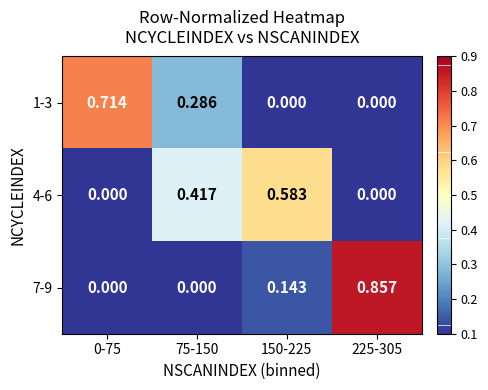

How many categories are shown in the chart?

4